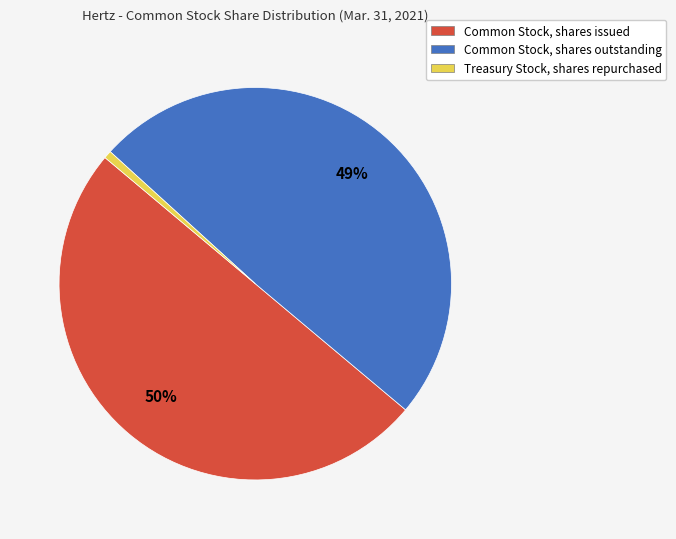

Is Common Stock, shares outstanding the majority of the pie?

No